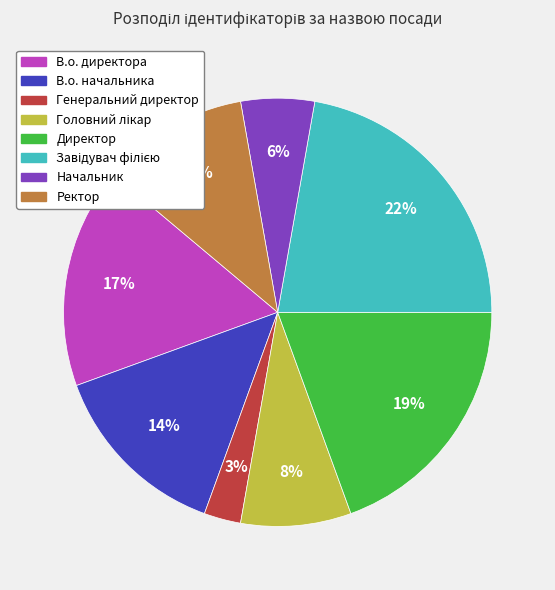

Count the number of slices in the pie.

8